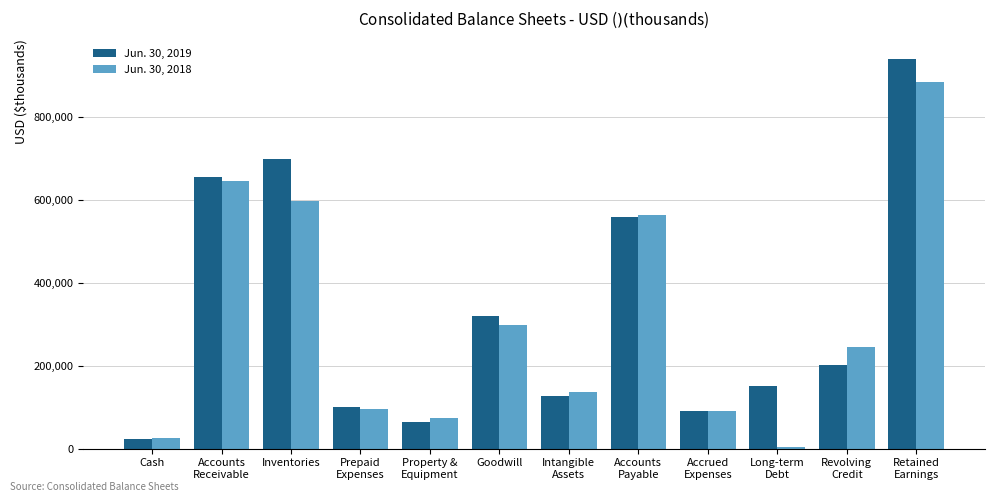

What is the label of the 9th bar from the left?

Accrued
Expenses